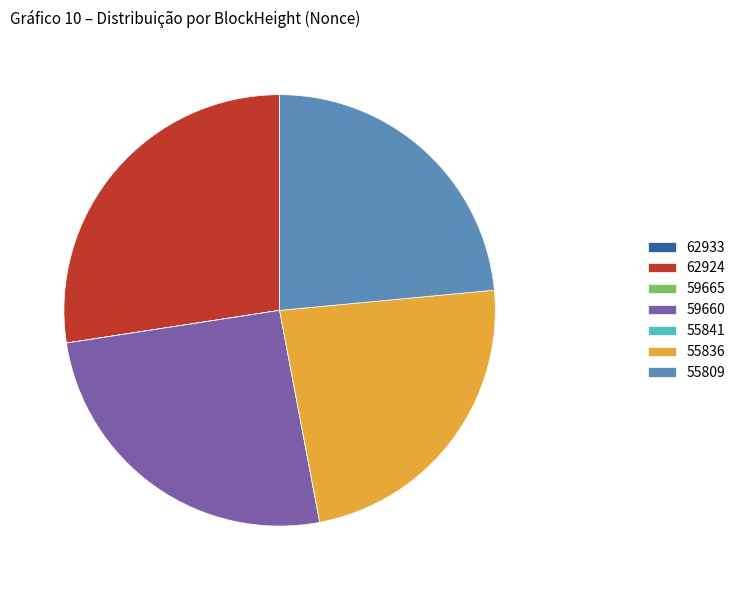

What is the ratio of the value at 62924 to the value at 55809?

1.2